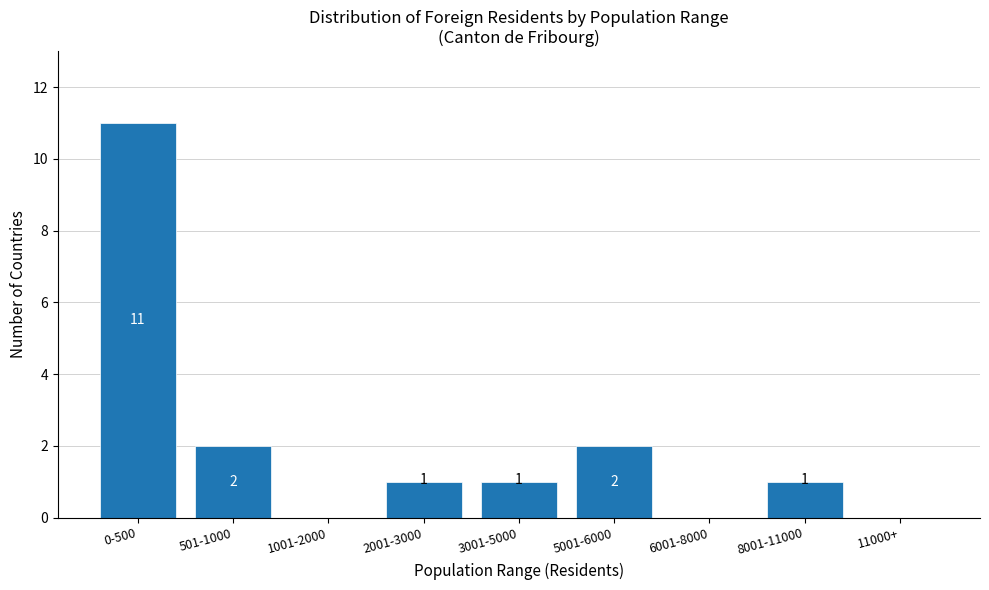

Reading left to right, list all the values displayed in this chart.

0-500=11	501-1000=2	1001-2000=0	2001-3000=1	3001-5000=1	5001-6000=2	6001-8000=0	8001-11000=1	11000+=0